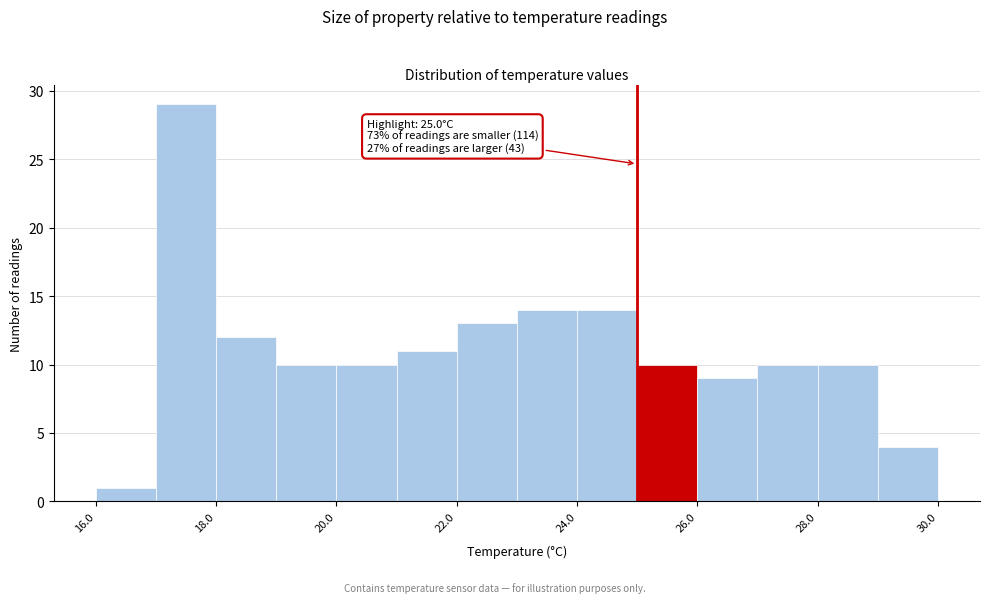

Which range on the x-axis has the tallest bar?

17 to 18